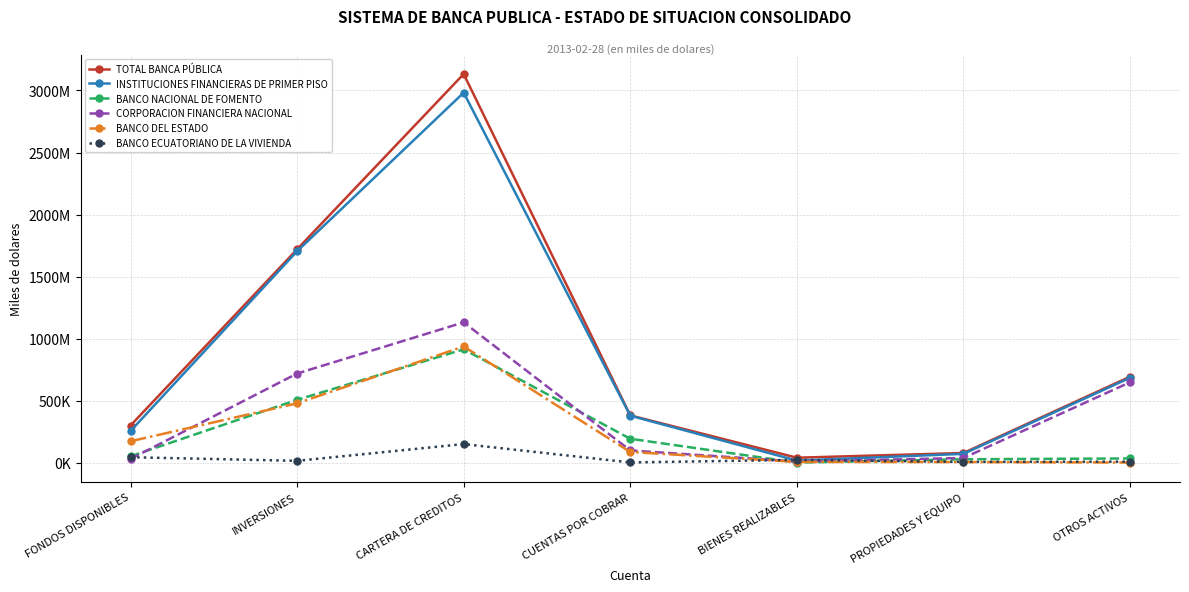

Which category has the lowest value across all series?

BIENES REALIZABLES